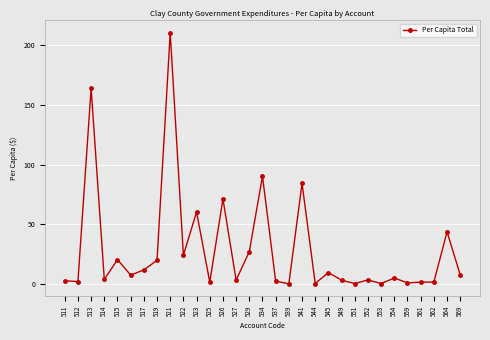

Which label corresponds to the largest value in the chart?

521